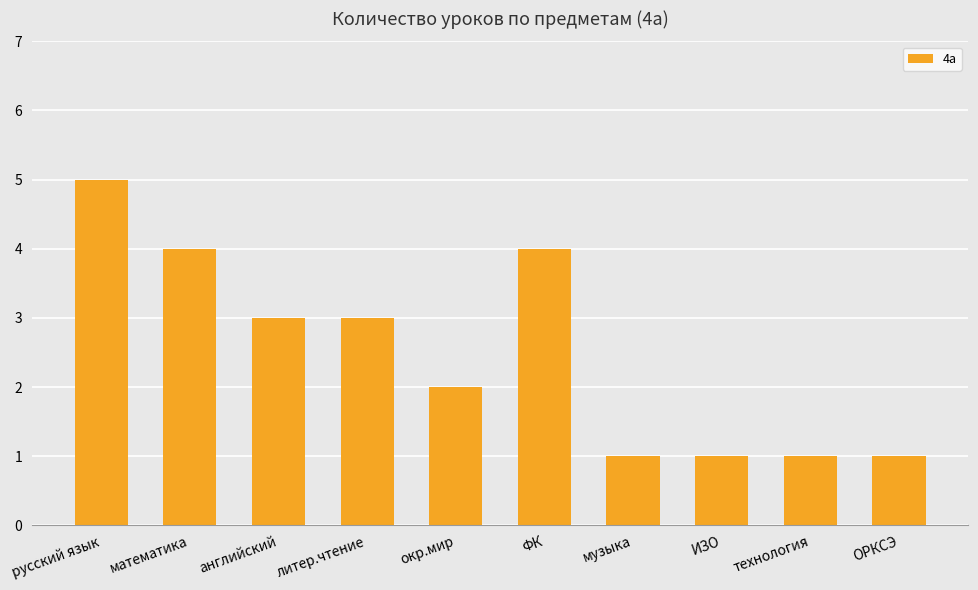

Which has a higher value, русский язык or окр.мир?

русский язык